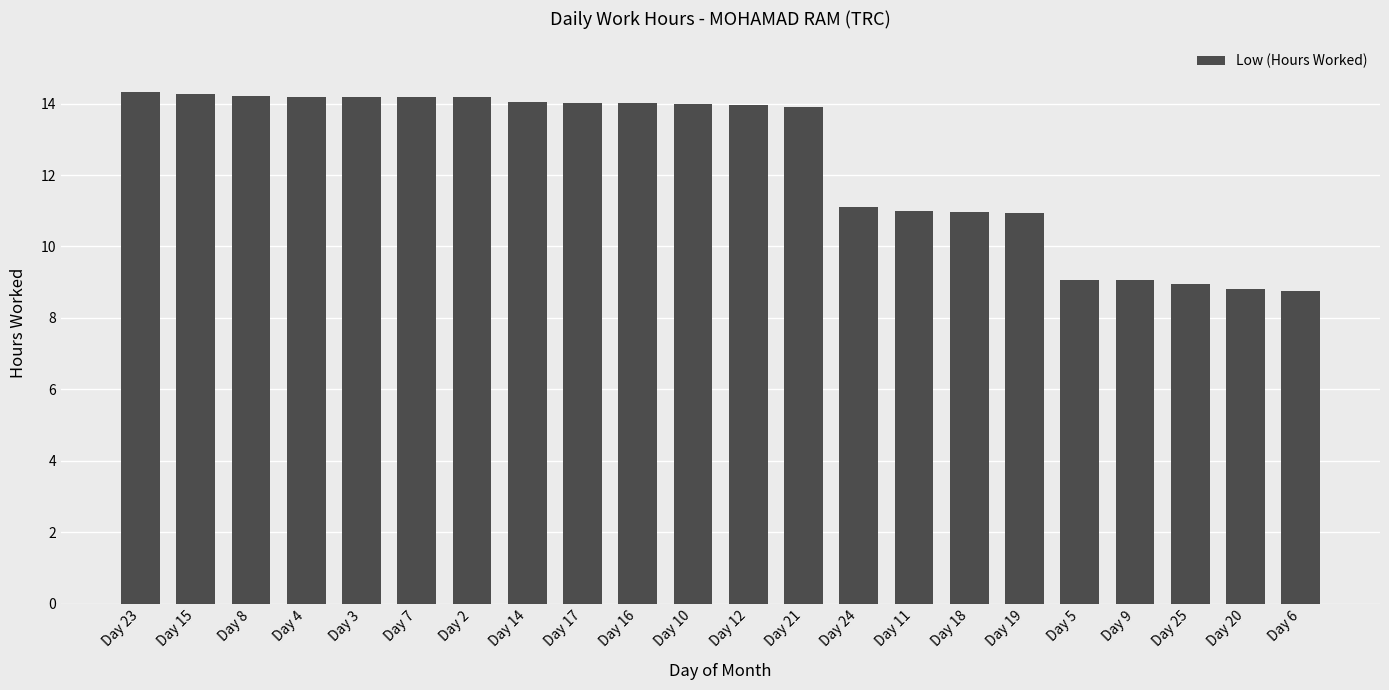

What is the minimum value shown in the chart?

8.7